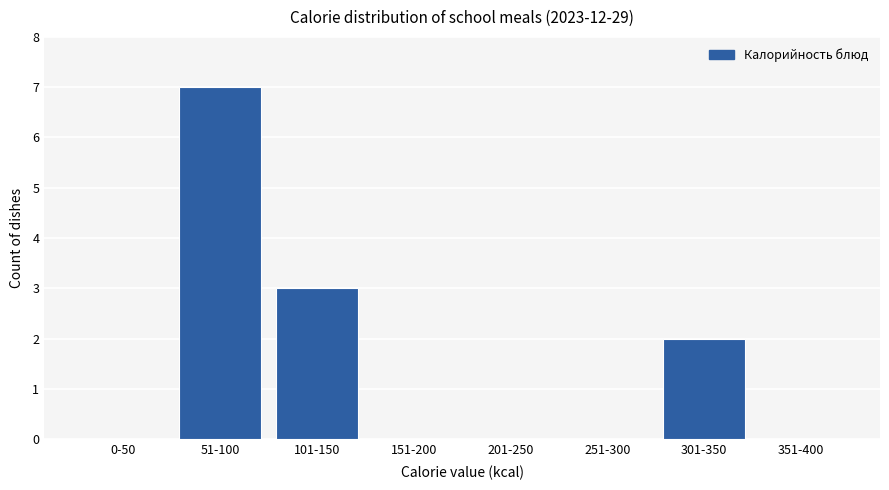

Reading left to right, list all the values displayed in this chart.

0-50=0	51-100=7	101-150=3	151-200=0	201-250=0	251-300=0	301-350=2	351-400=0